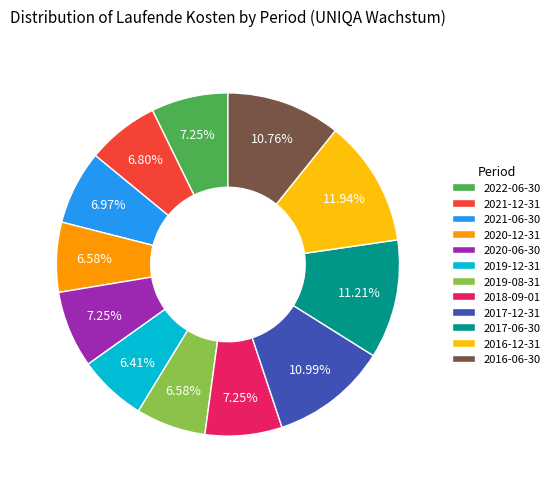

What is the total percentage of 2022-06-30 and 2020-12-31?

13.8%